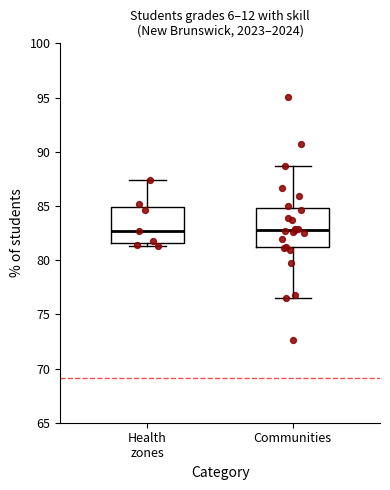

Where is the upper edge of the box for Health zones on the y-axis? The values are not printed on the chart, so give them approximately, as read against the axis.

85.0